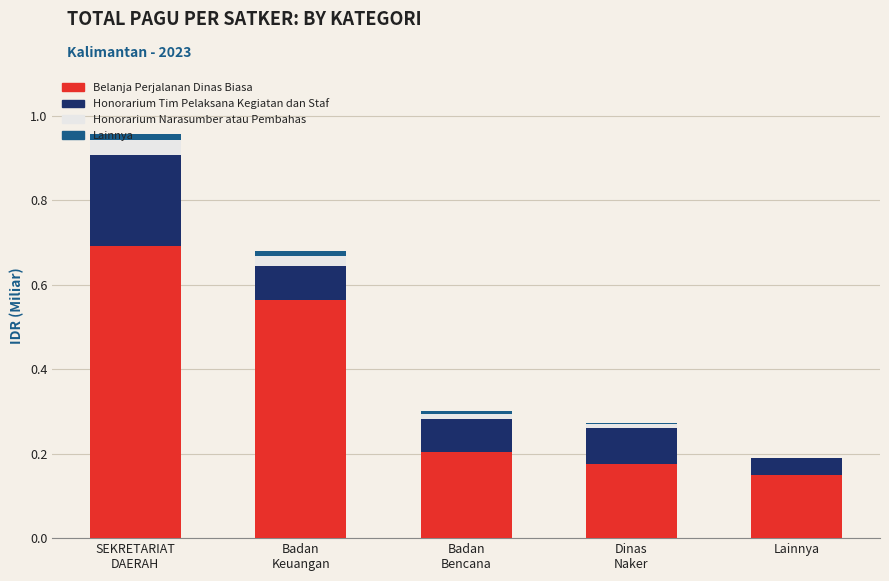

What is the highest value of the Belanja Perjalanan Dinas Biasa series?

0.7